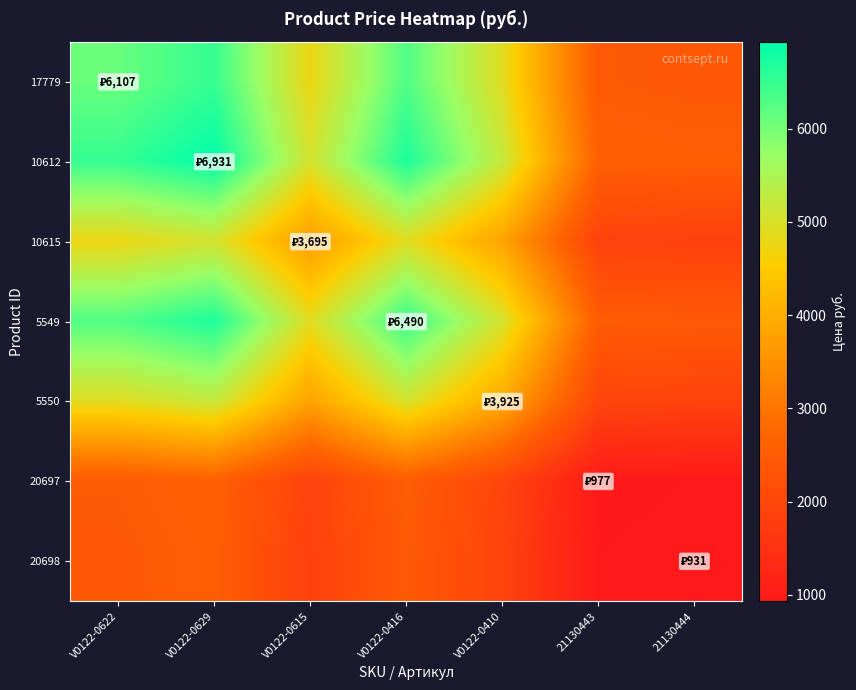

Rank the series at V0122-0615 from lowest to highest value.

20698, 20697, 10615, 5550, 17779, 5549, 10612